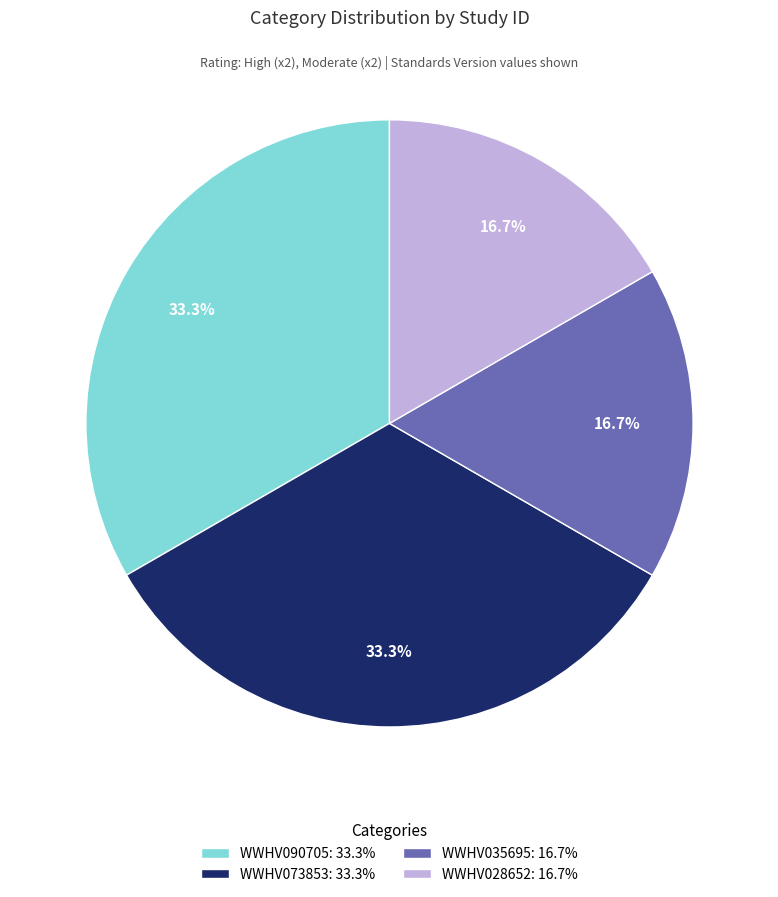

What is the ratio of the value at WWHV035695: 16.7% to the value at WWHV028652: 16.7%?

1.0